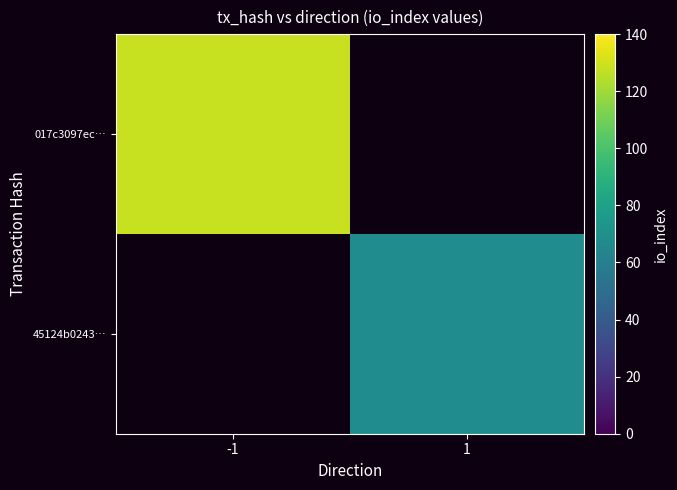

The 45124b0243… series shows 68.0 at 1. True or false?

True